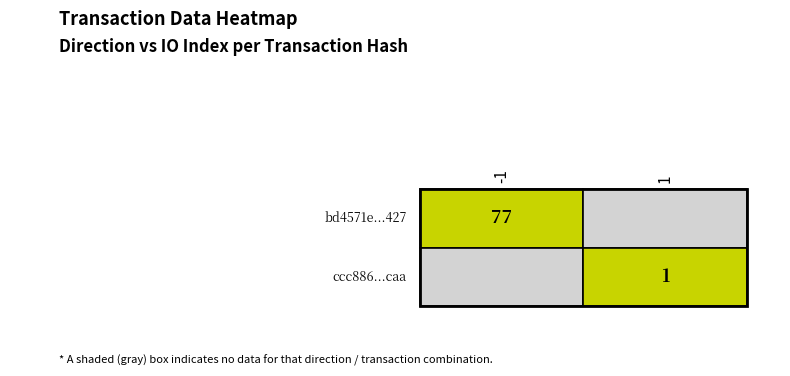

What is the difference between the highest and lowest values at direction?

2